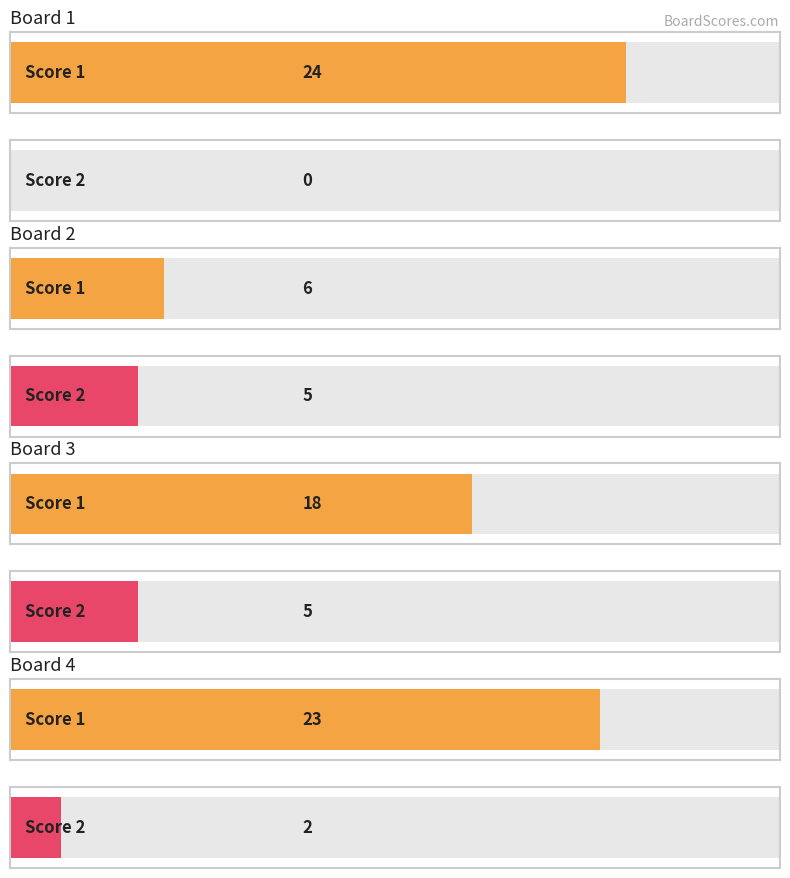

What is the difference between the maximum and minimum values in the Score 2 series?

5